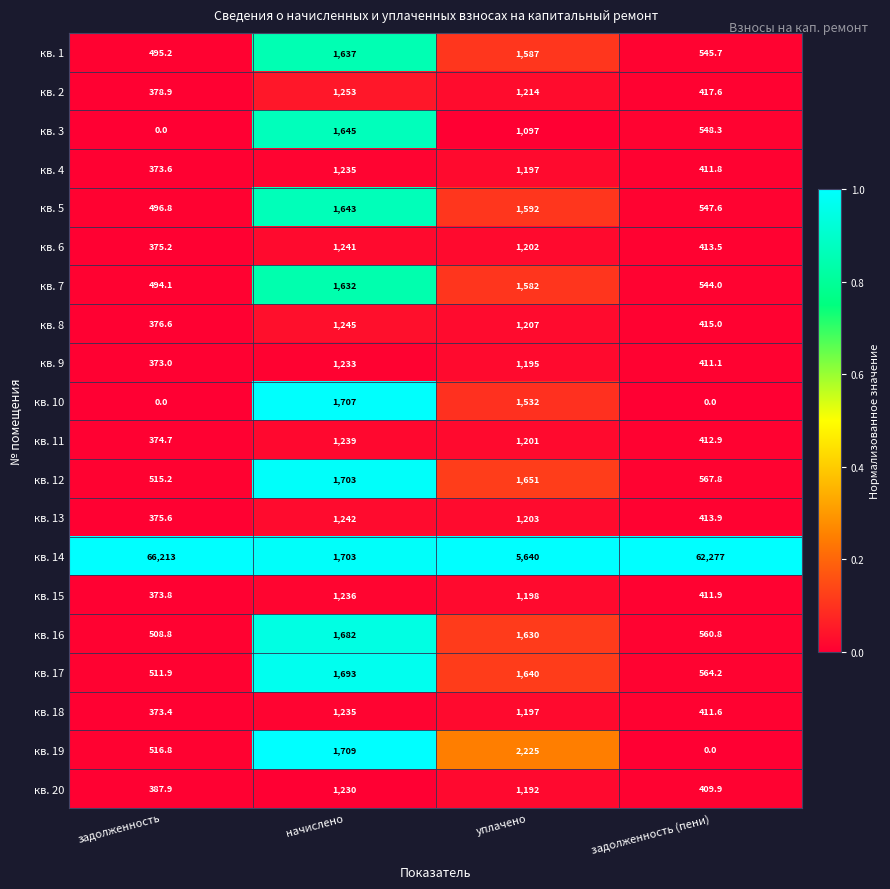

At how many categories does at least one series exceed 0?

4